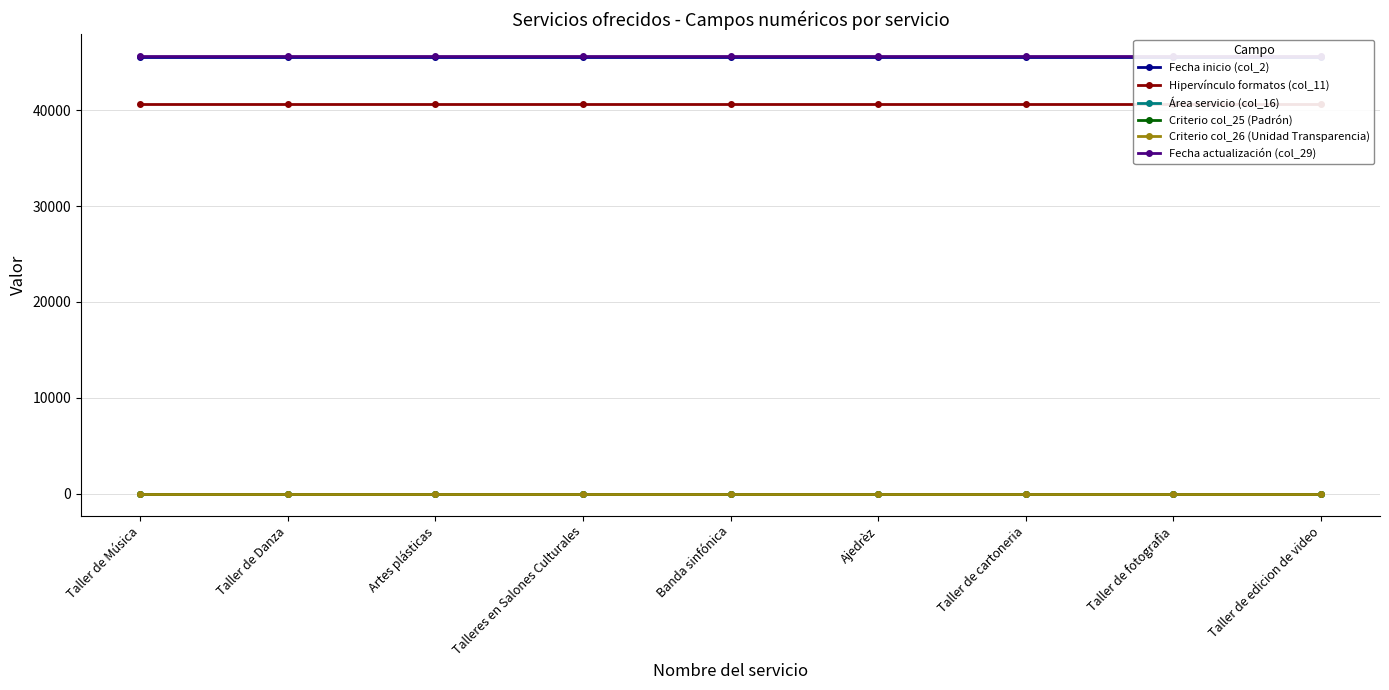

What position from the left is Artes plásticas?

3